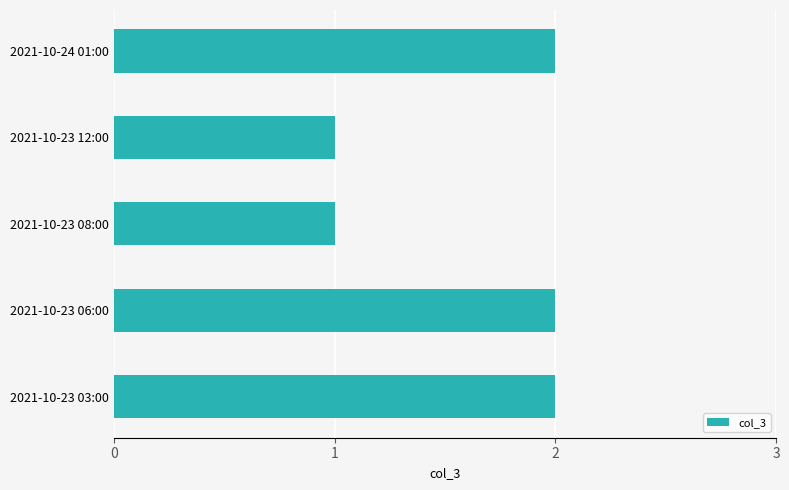

Is it true that the value at 2021-10-23 03:00 is 2?

True